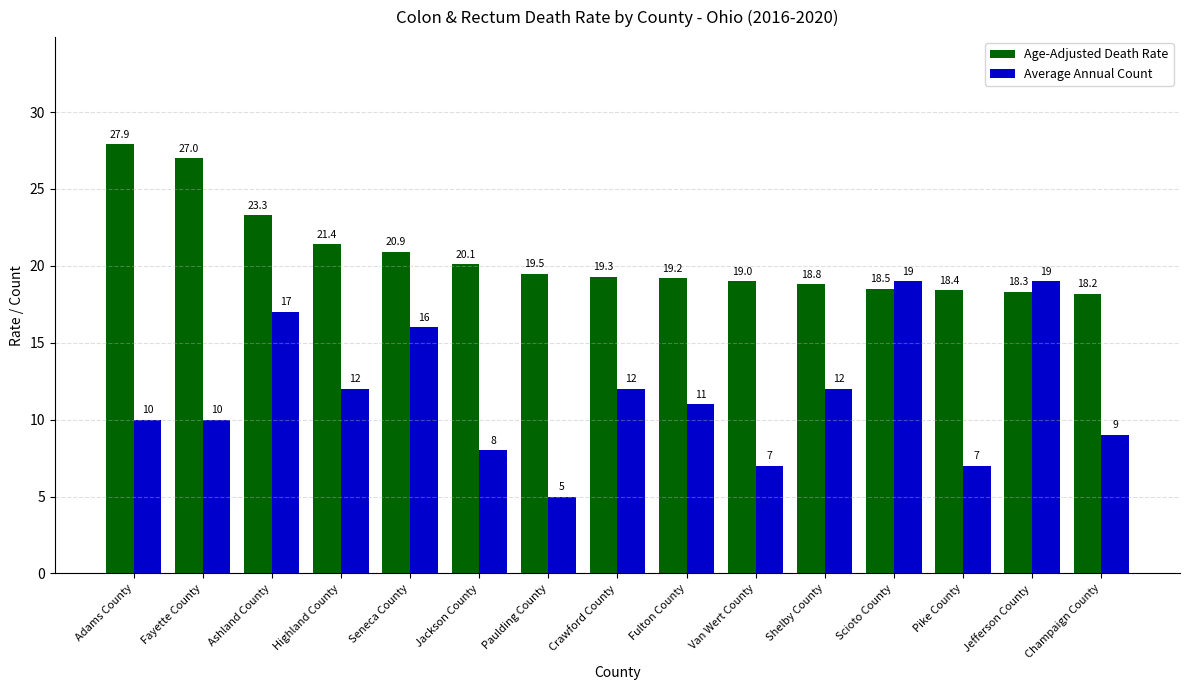

How many groups of bars are there?

15